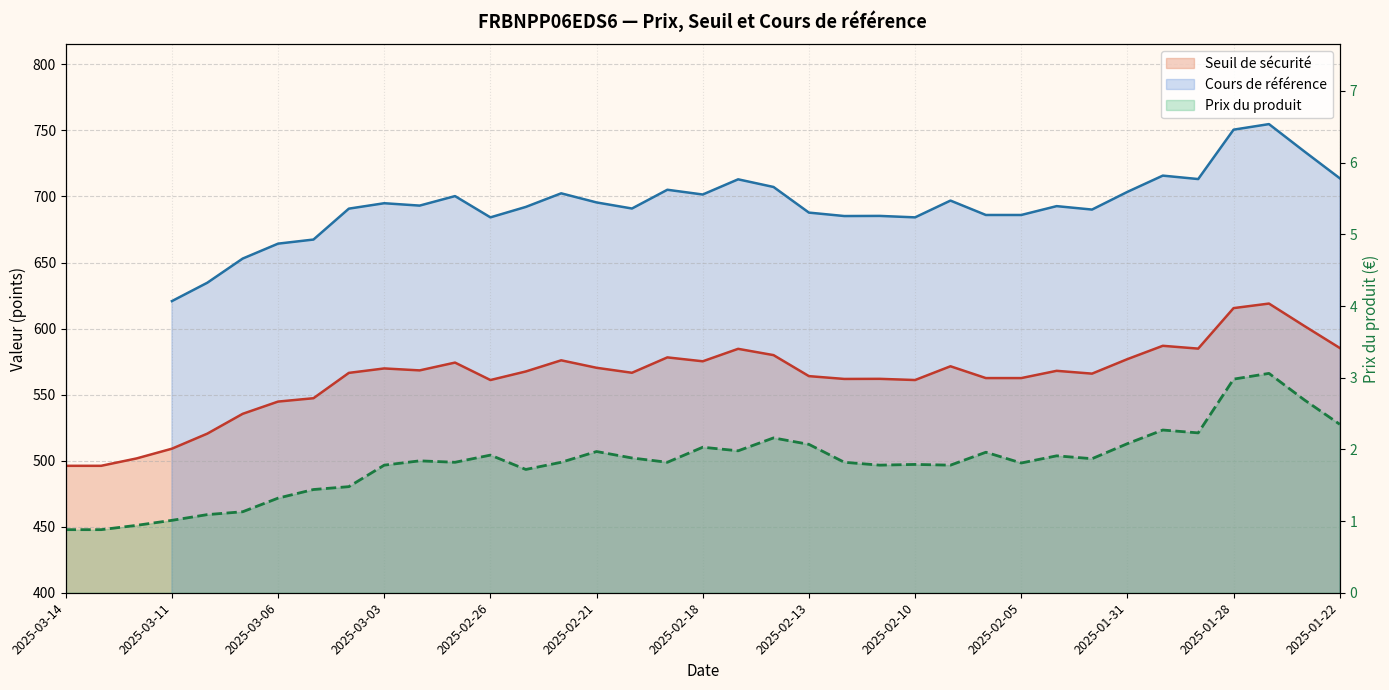

How many values in the Prix du produit series exceed 1?

34